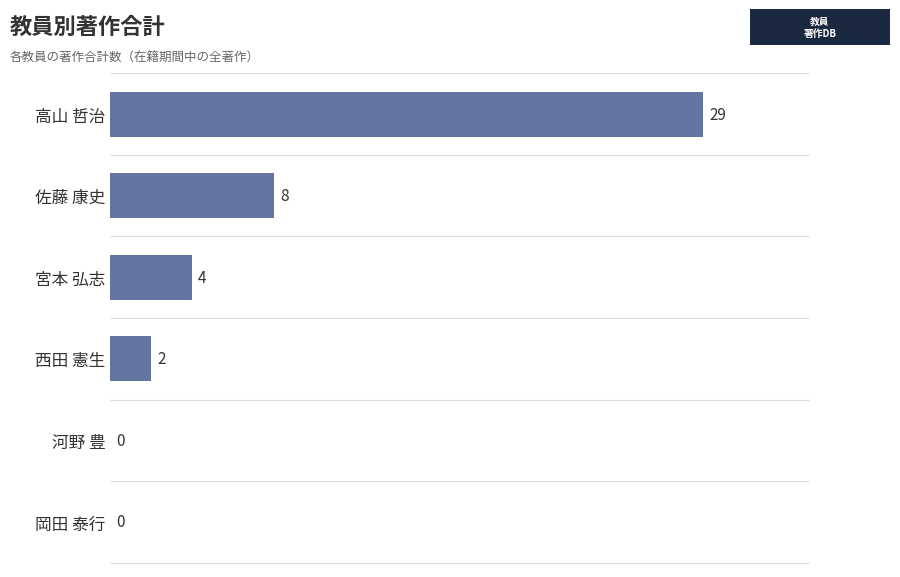

What is the approximate value at 高山 哲治?

29